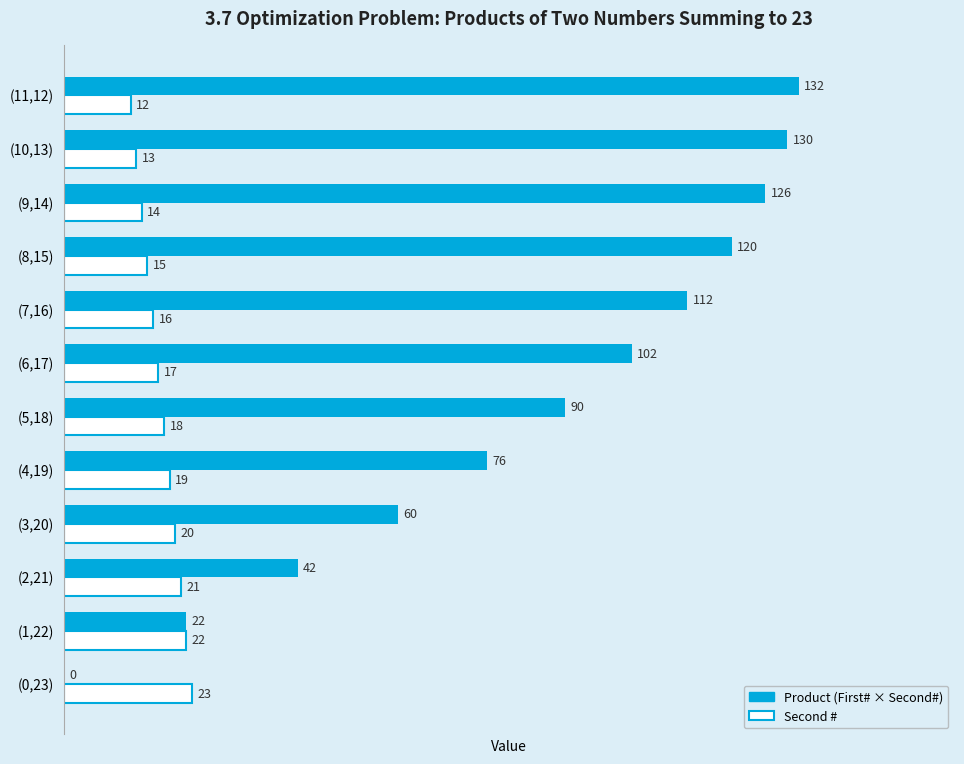

What is the total value across all series at (9,14)?

140